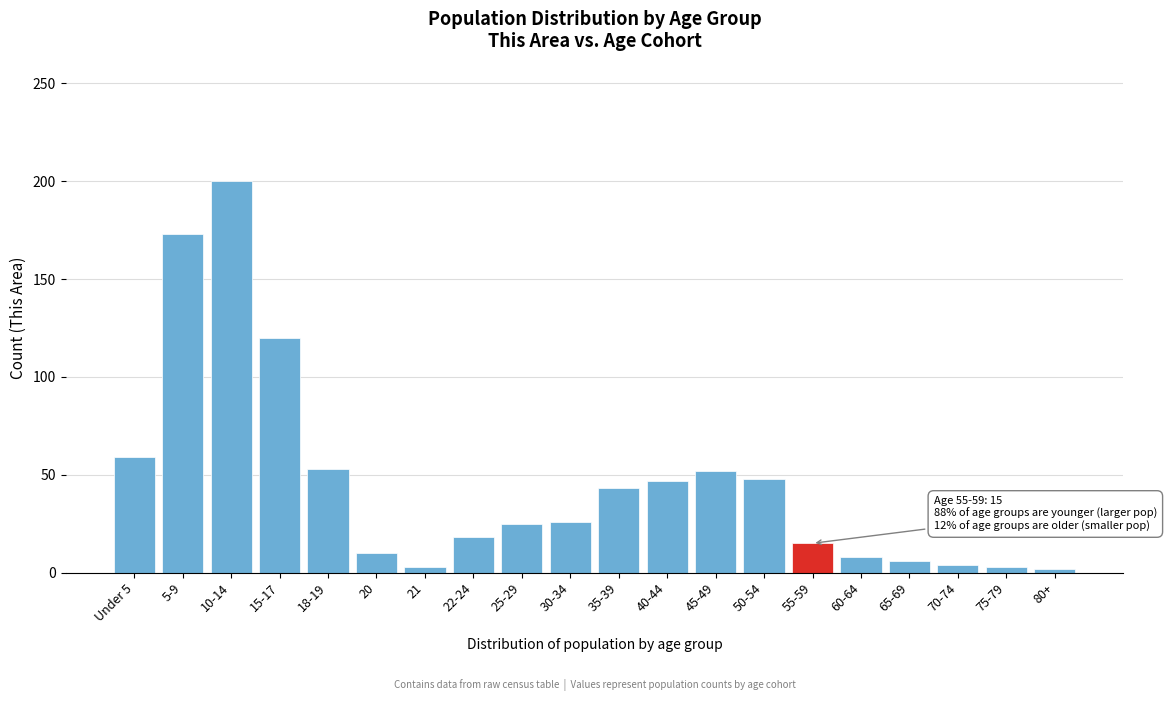

Which category has the highest value across all series?

10-14